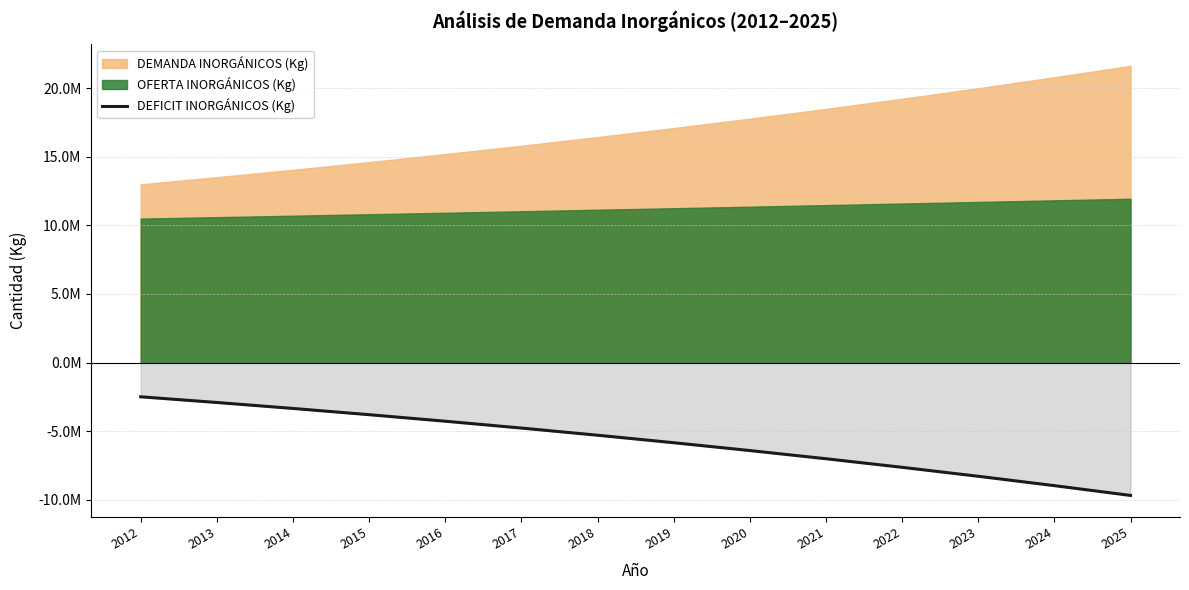

Which category has the lowest value across all series?

2025